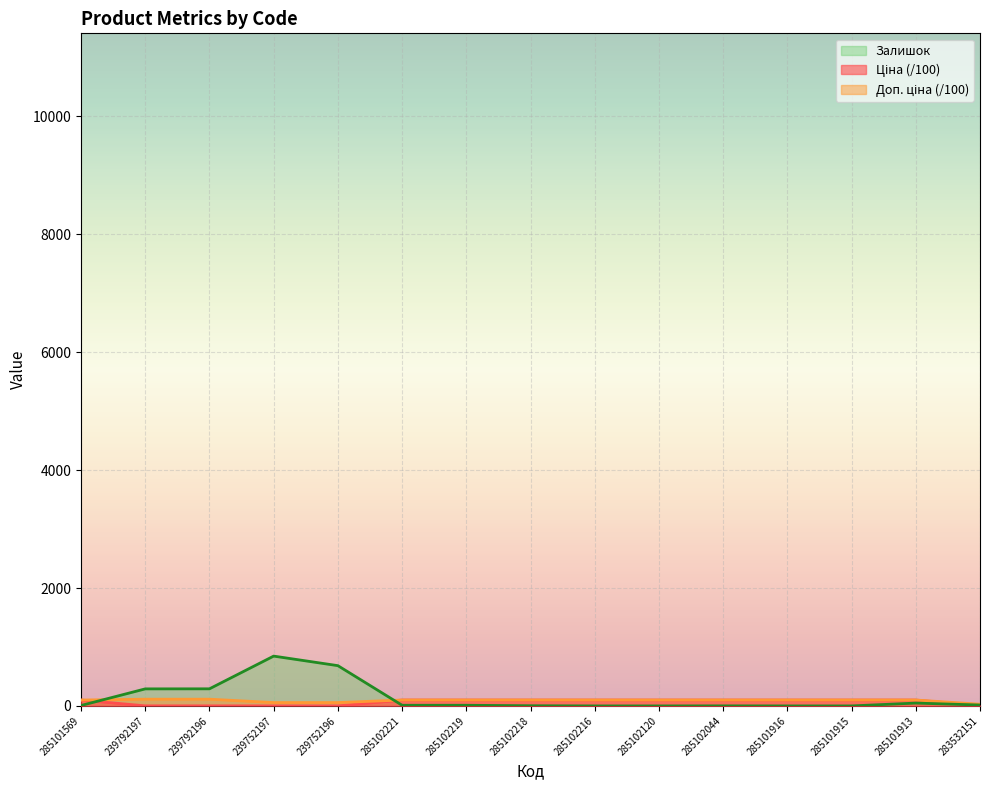

What is the sum of the Доп. ціна values at 239752196 and 239792196?

171.1